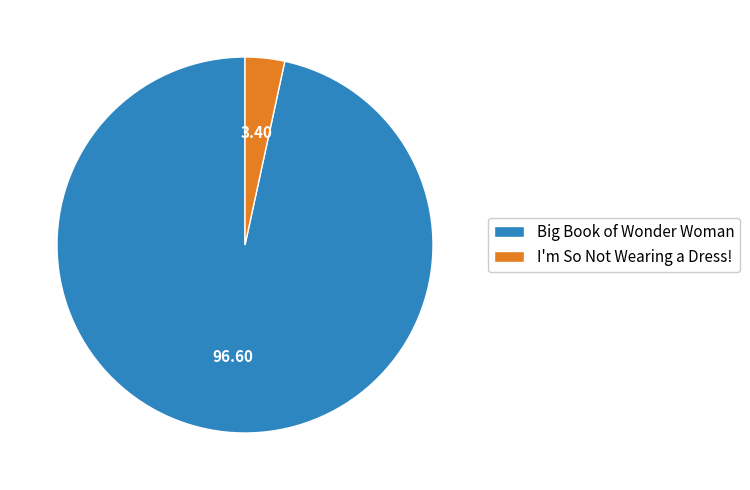

Does I'm So Not Wearing a Dress! represent more than half of the total?

No